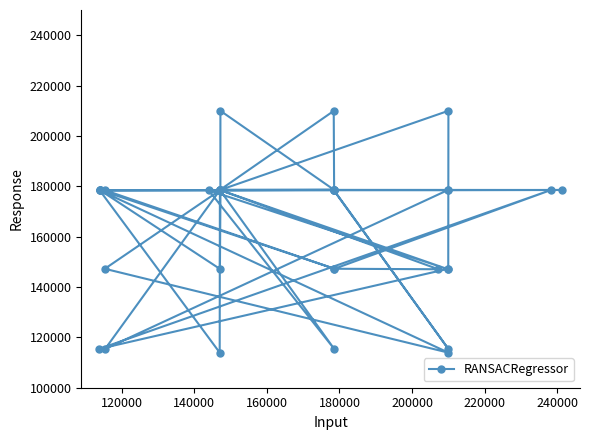

What is the value of the 14th point from the left?

178446